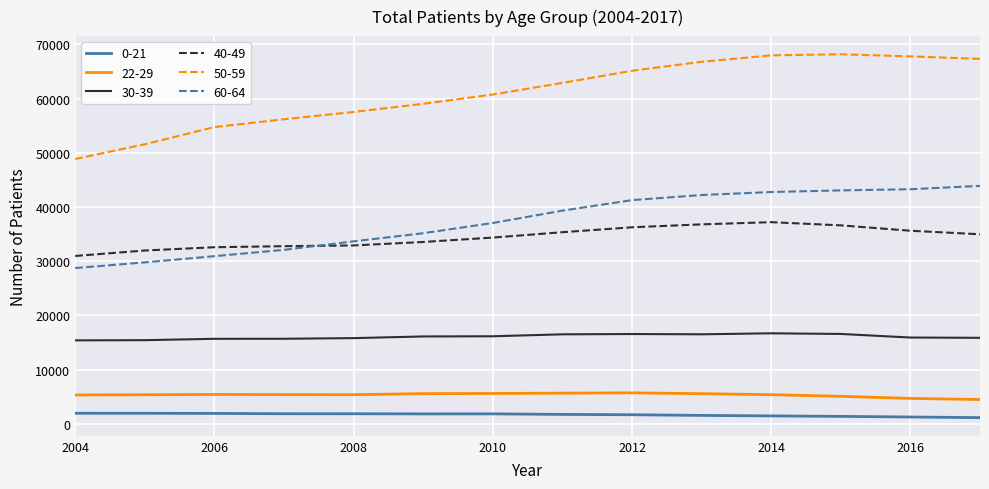

True or false: 30-39 and 0-21 cross at least once.

False